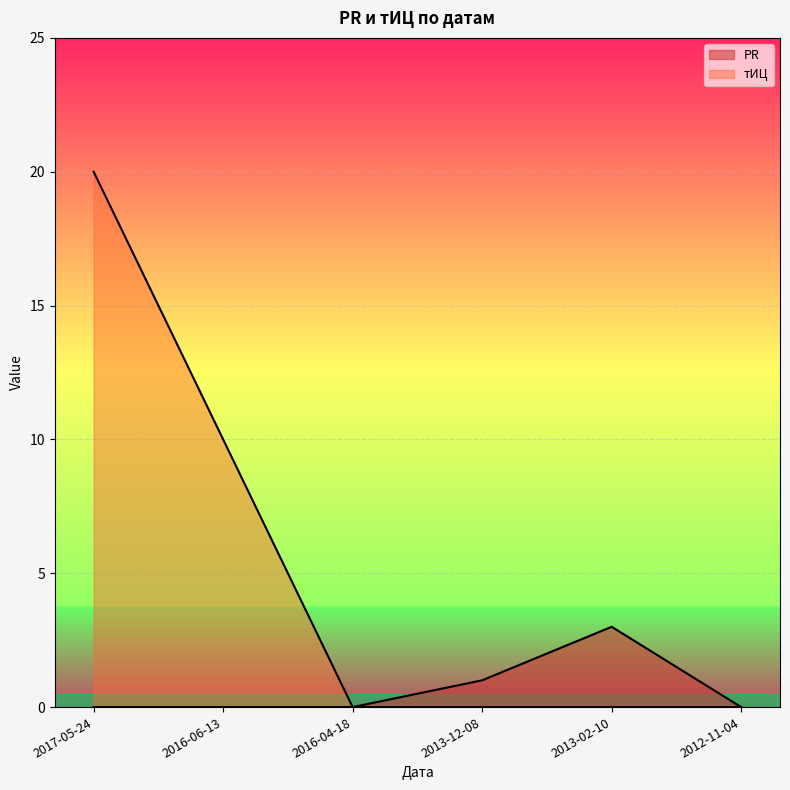

What is the maximum value shown in the chart?

20